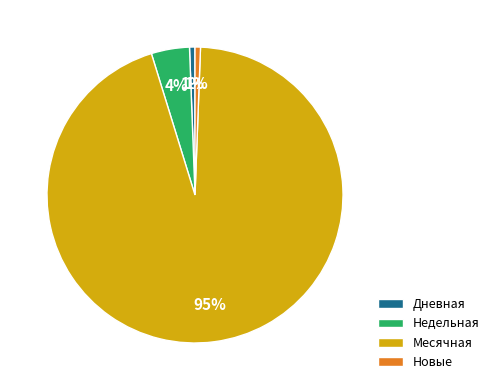

Combined, do Недельная and Дневная account for over 50%?

No